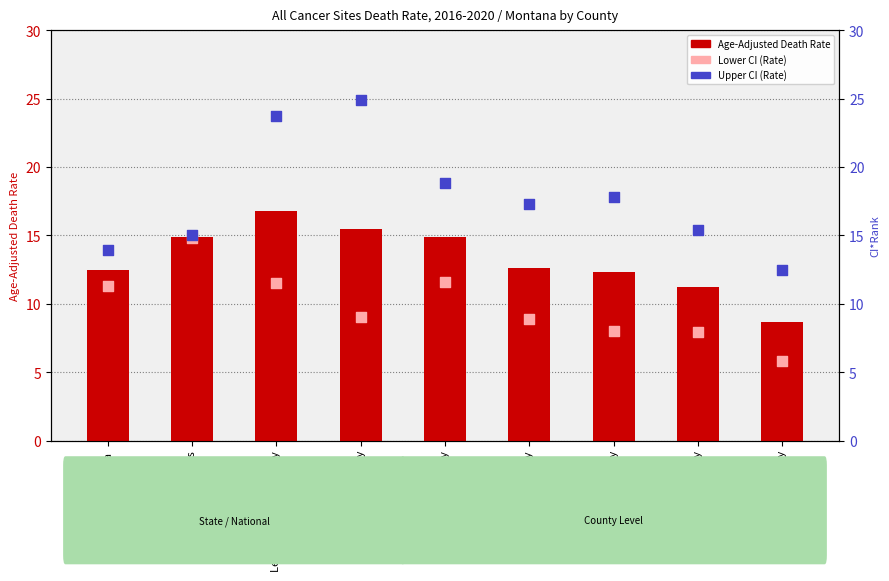

At which category is the sum across all series the highest?

Lewis and Clark County